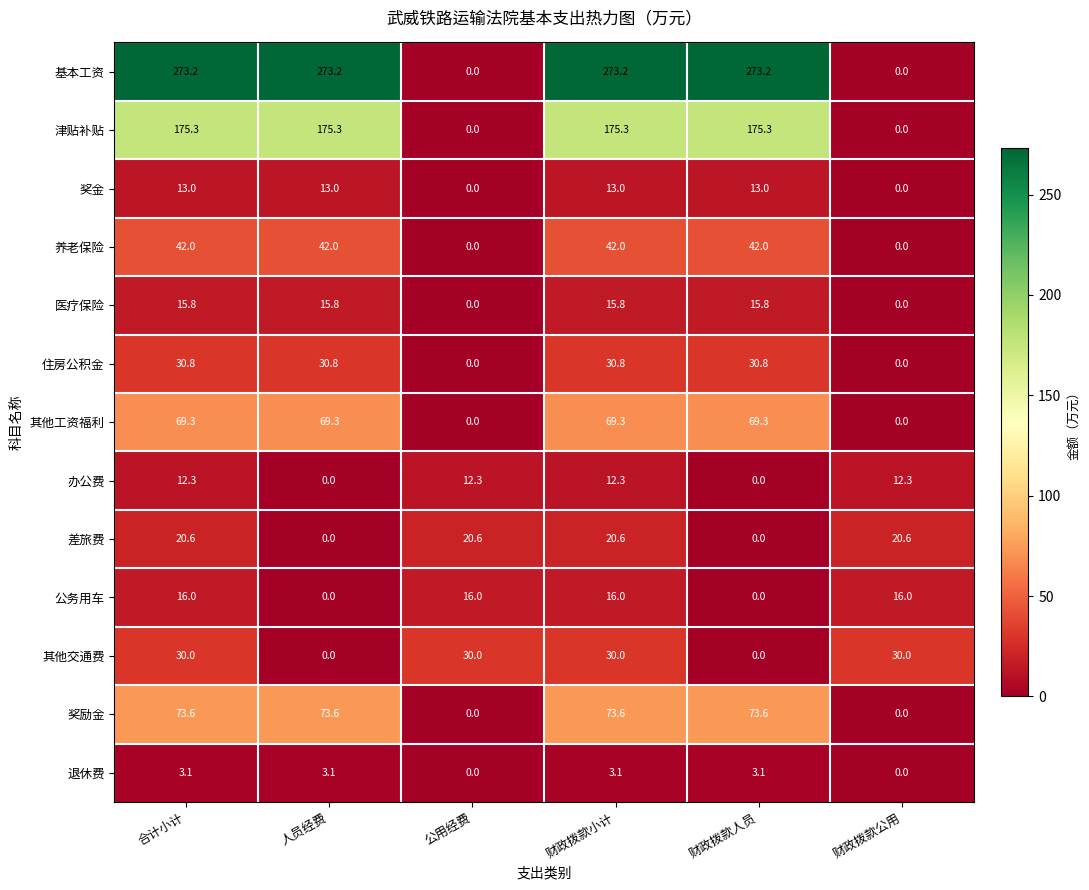

What is the sum of all 奖金 values?

52.0